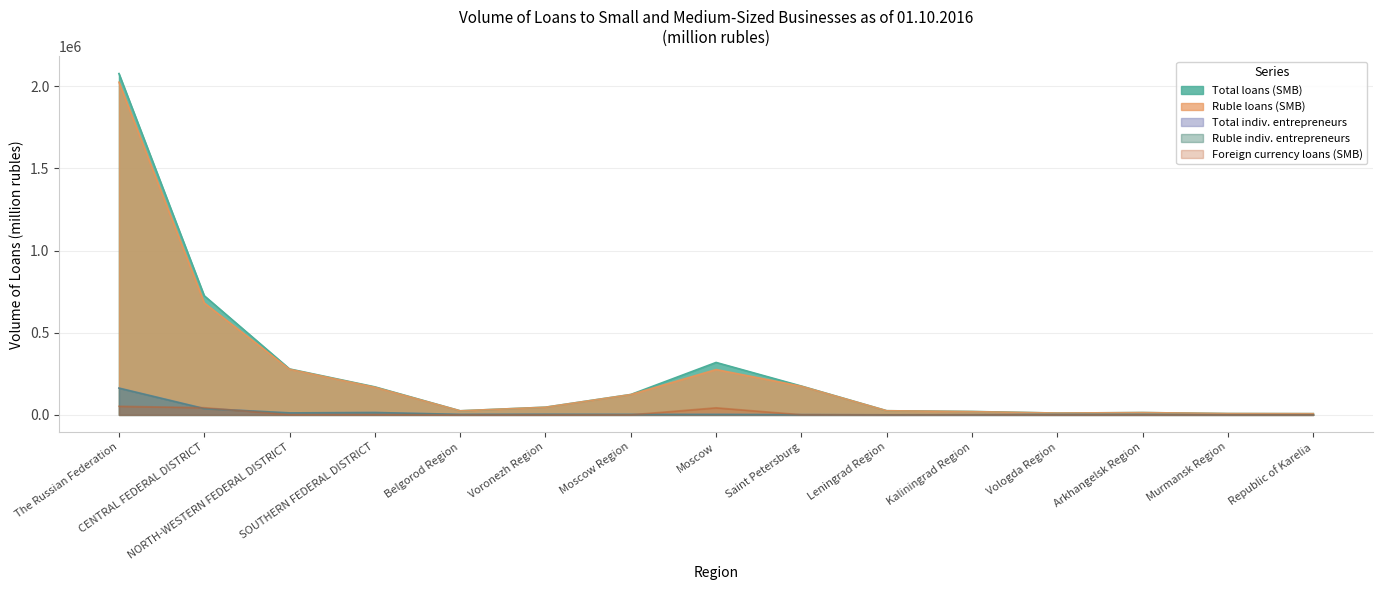

How many lines are shown in the chart?

5